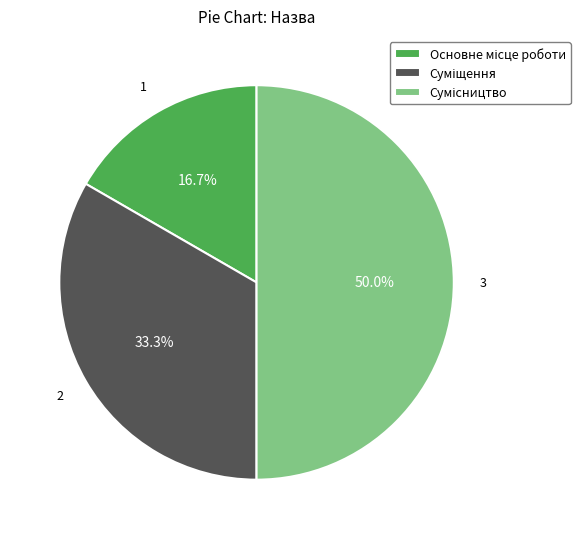

Count the number of slices in the pie.

3